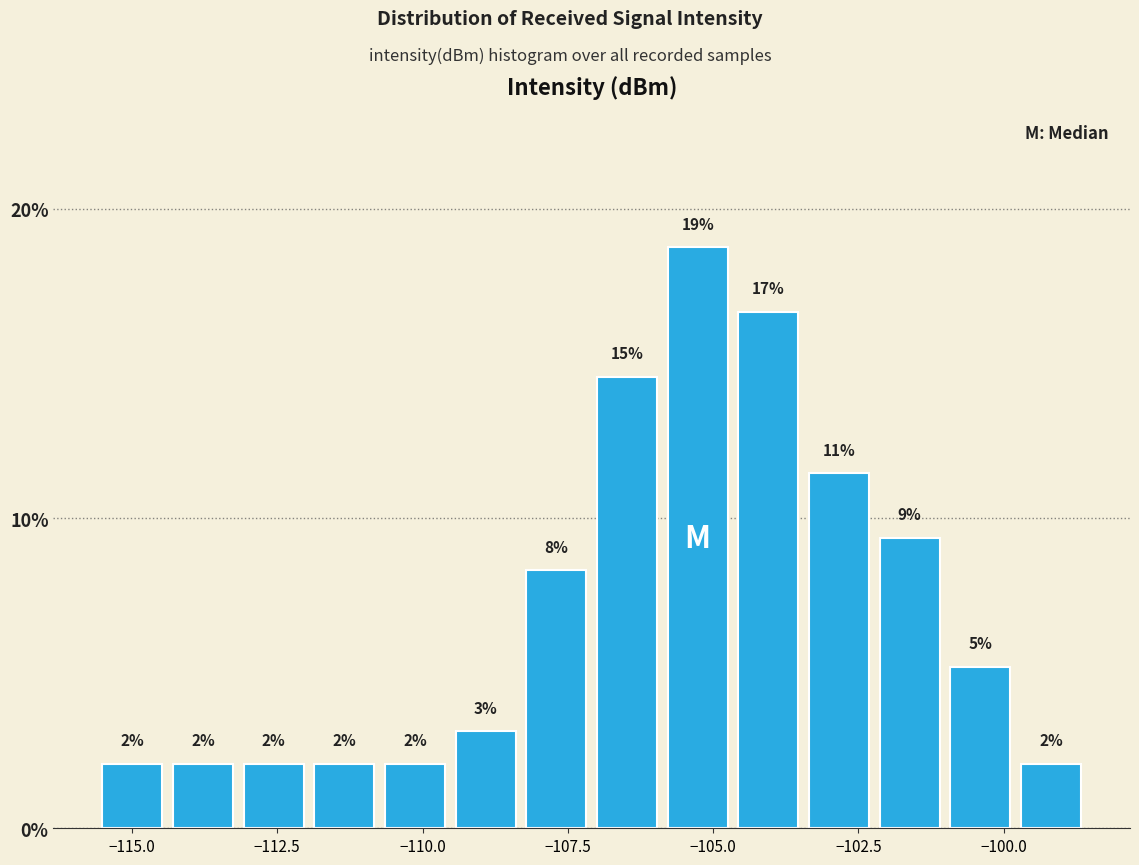

Read against the x-axis, roughly where is the centre of the tallest bar?

-105.5